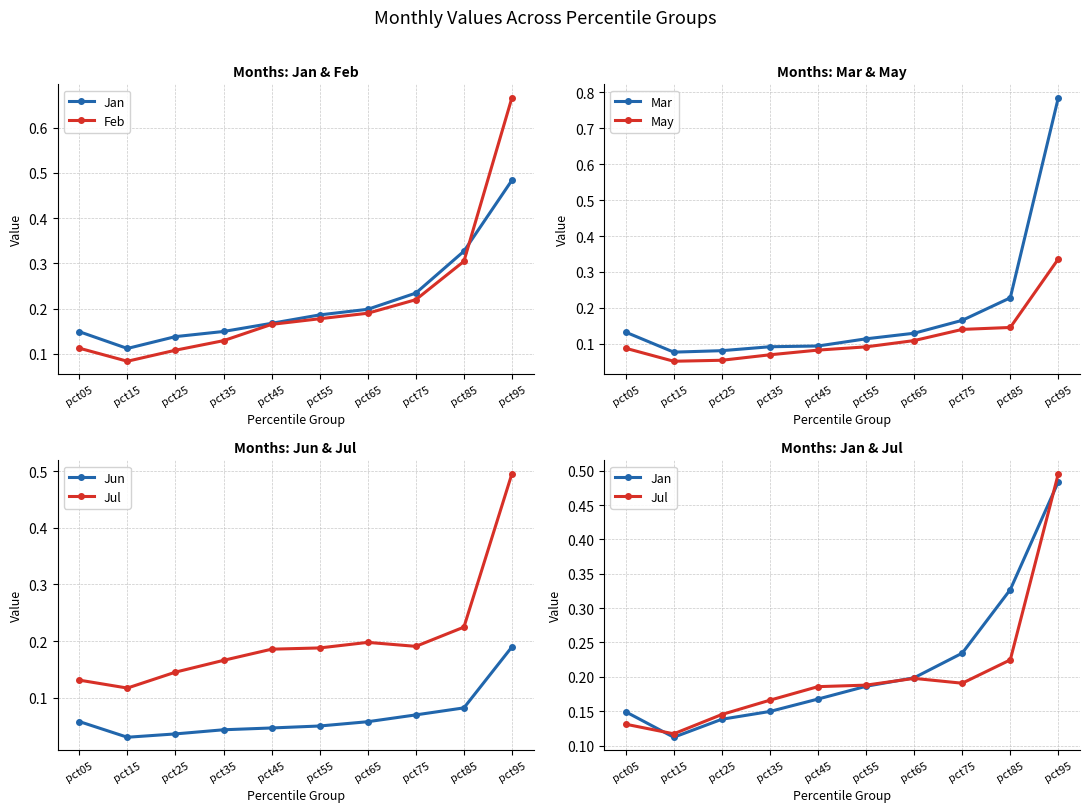

True or false: Feb has more than 1 points higher than both neighbors.

False